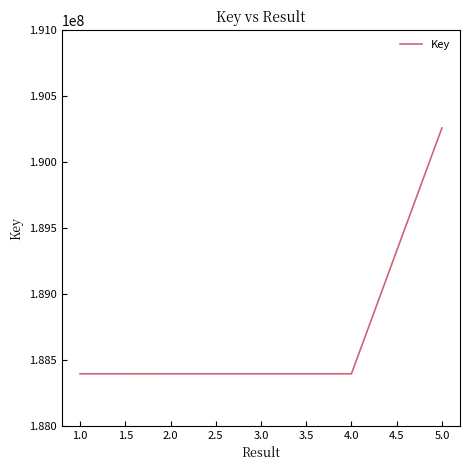

How many categories are shown in the chart?

5